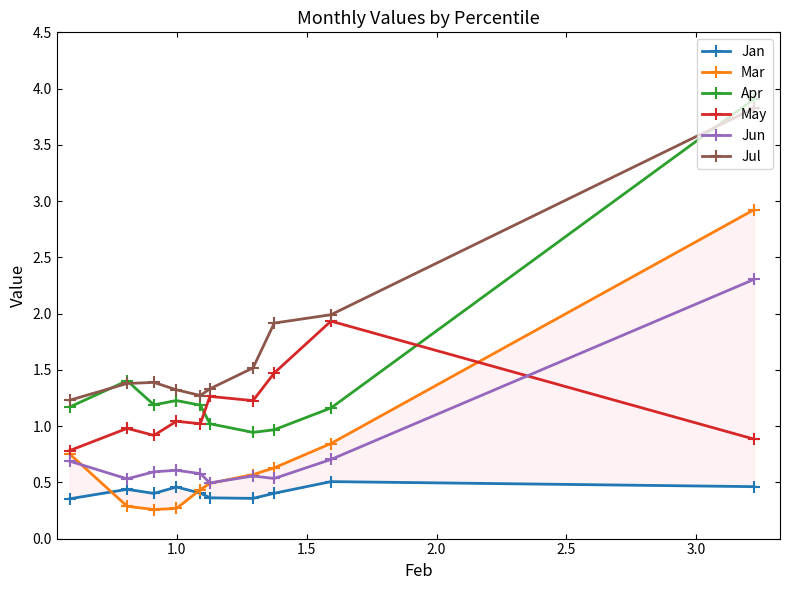

At how many categories does at least one series exceed 2?

1